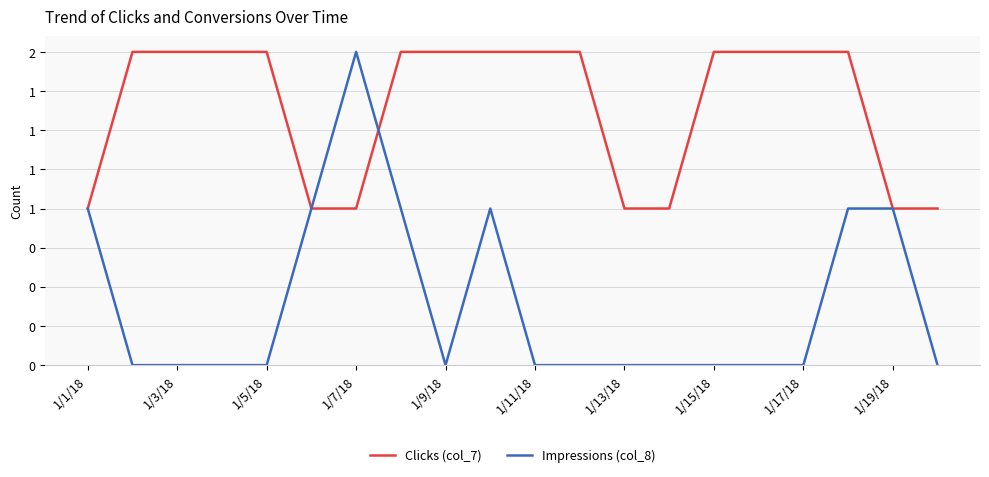

Which series ends up on top after the final intersection of Clicks (col_7) and Impressions (col_8)?

Clicks (col_7)